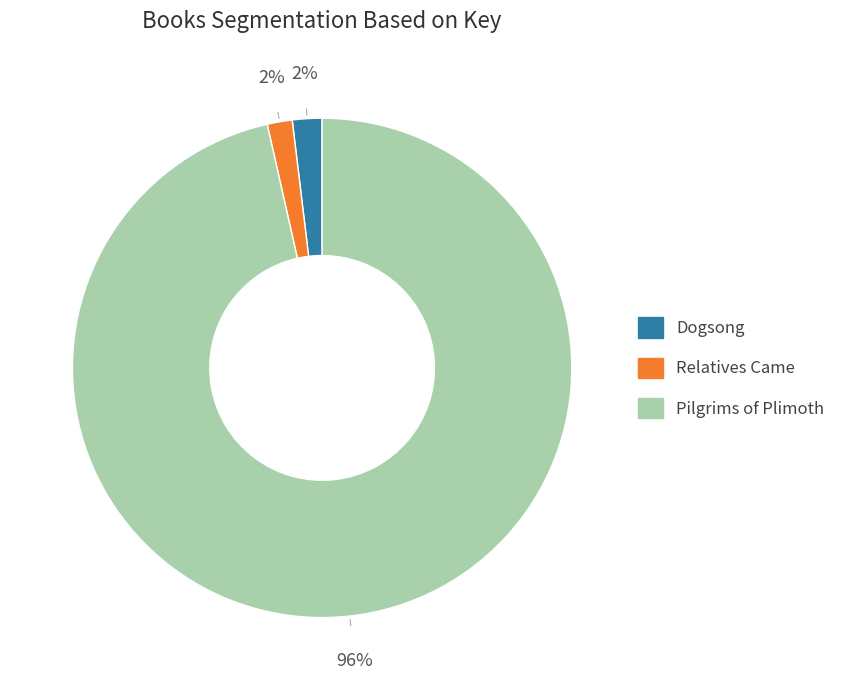

How many segments does this pie chart have?

3